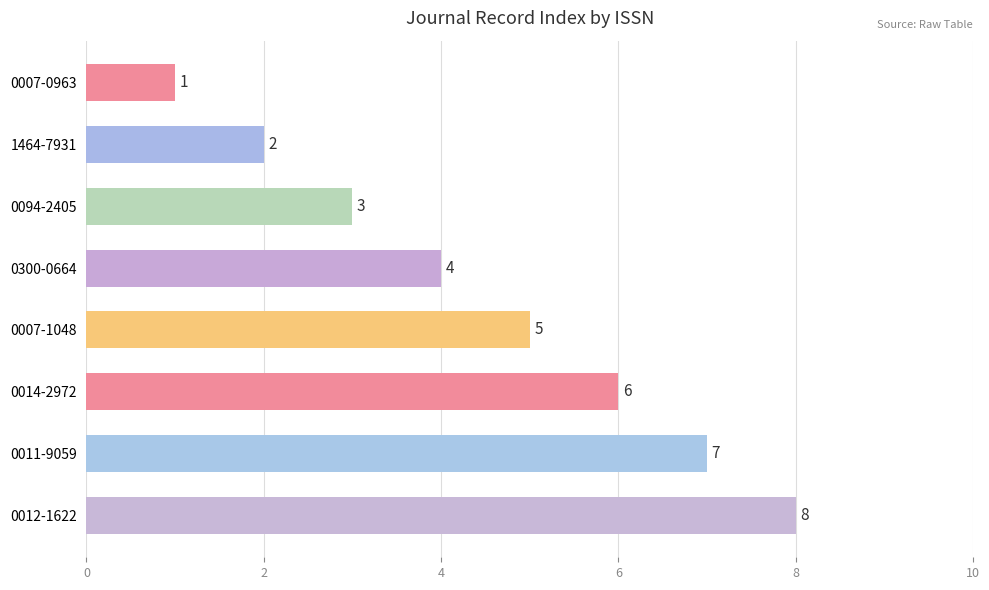

How many values are between 3 and 7?

5